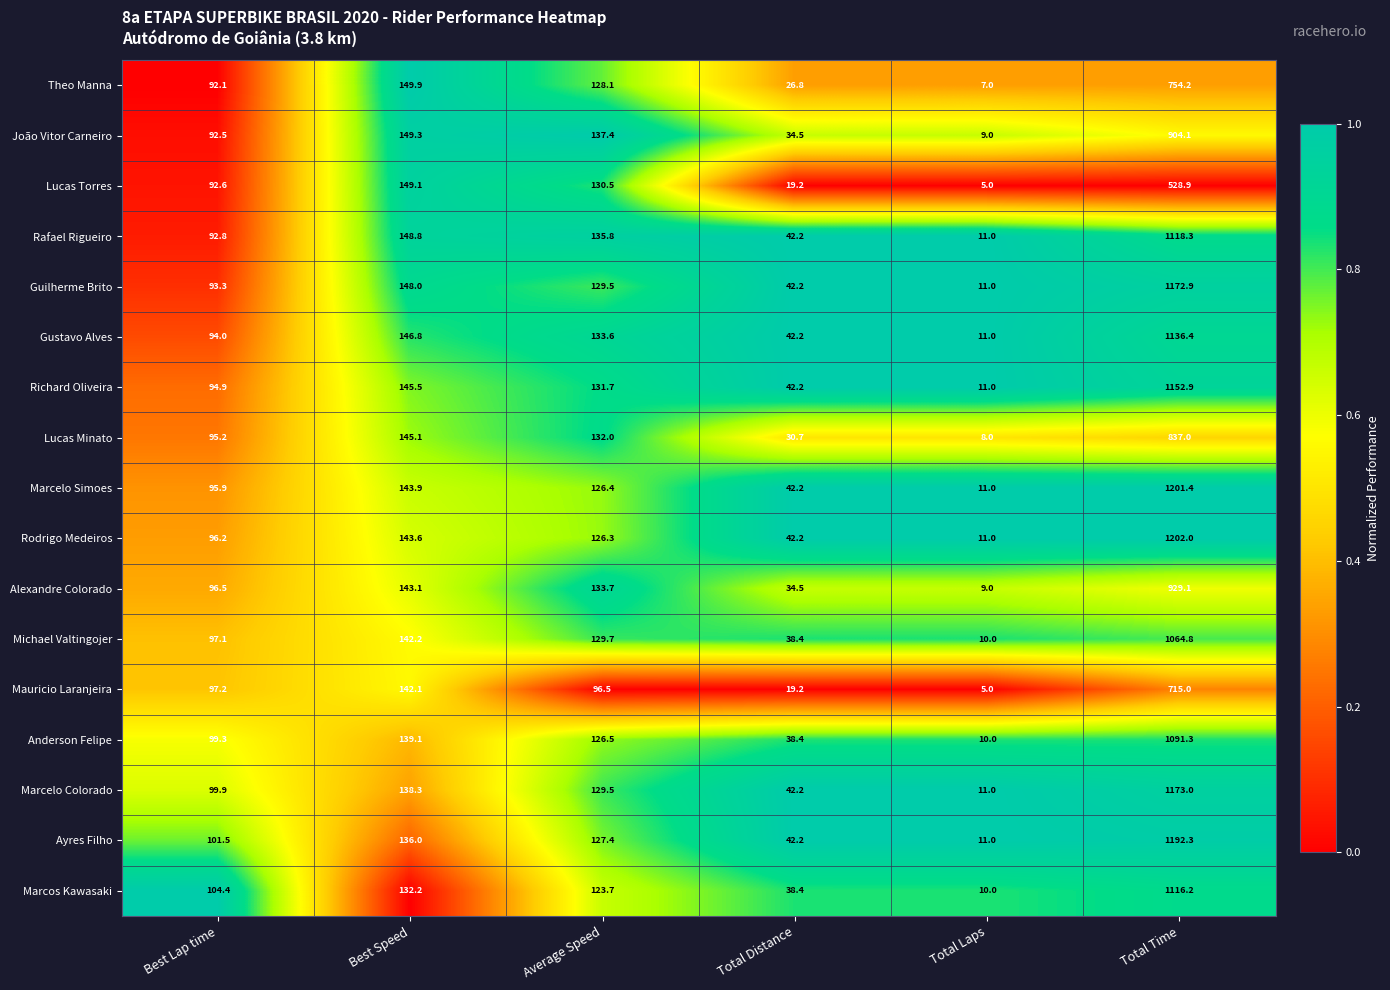

What is the difference between the Rafael Rigueiro values at Average Speed and Best Speed?

13.0